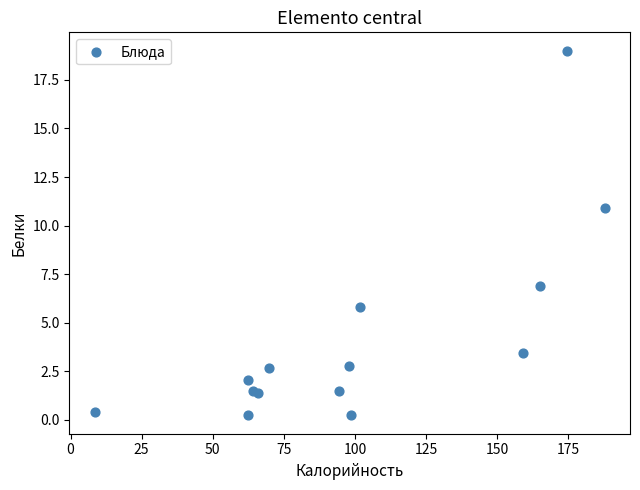

What Y value in the scatter plot is closest to 9?

10.9